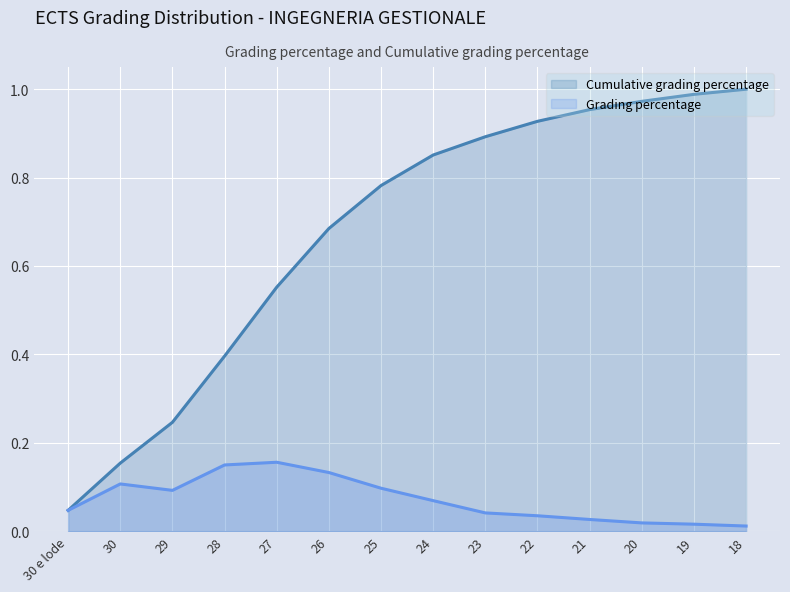

True or false: Cumulative grading percentage has a value of 0.9 at 22.

True